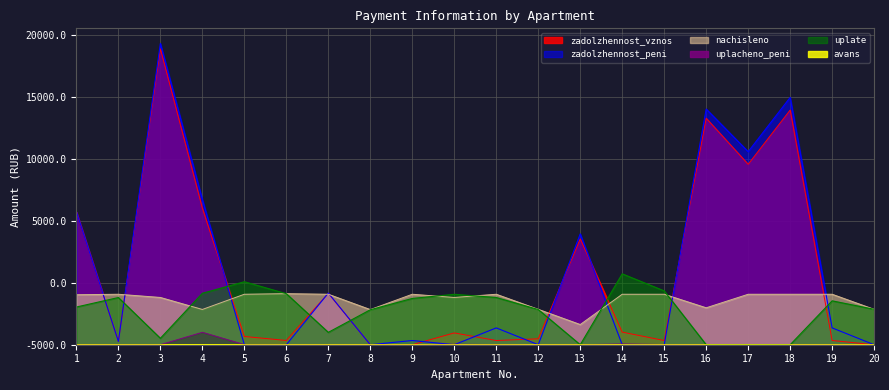

At which category does uplate reach its first local valley?

3